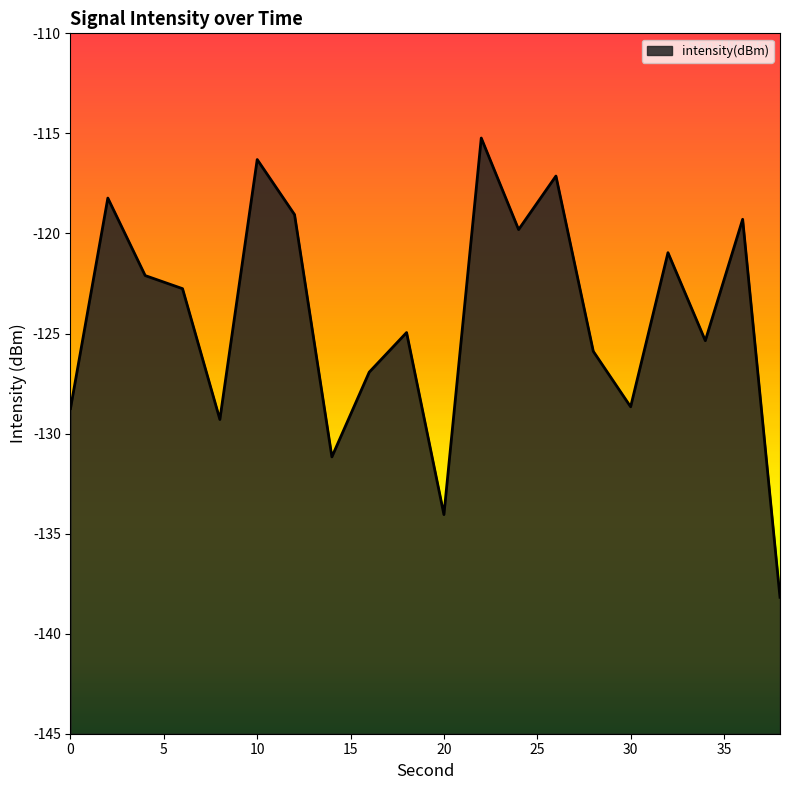

What value does the data have at 0?

-128.7